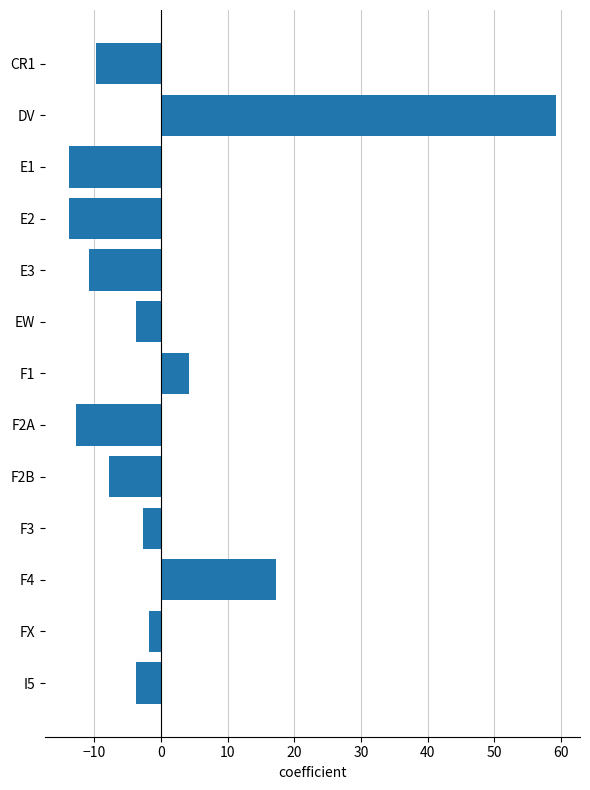

The value at F2A is -12.8. True or false?

True